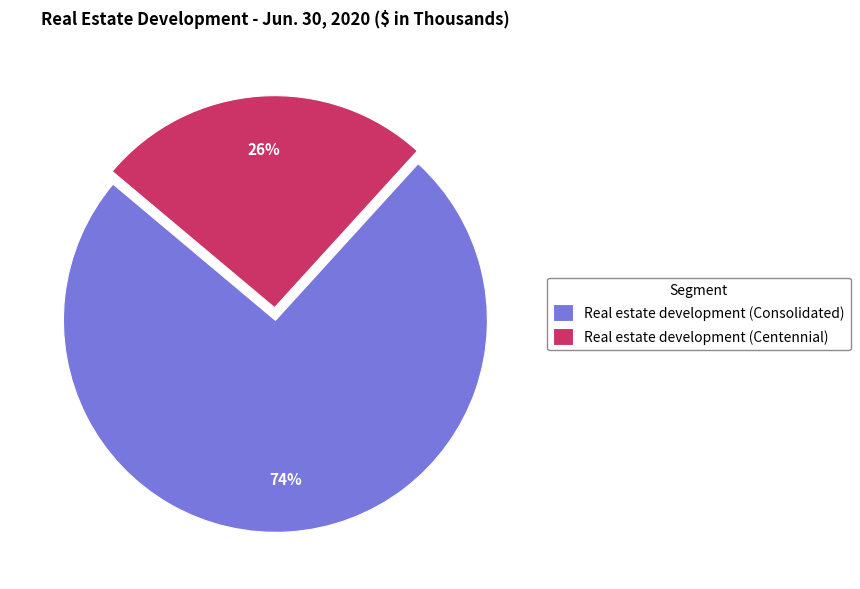

How many segments does this pie chart have?

2